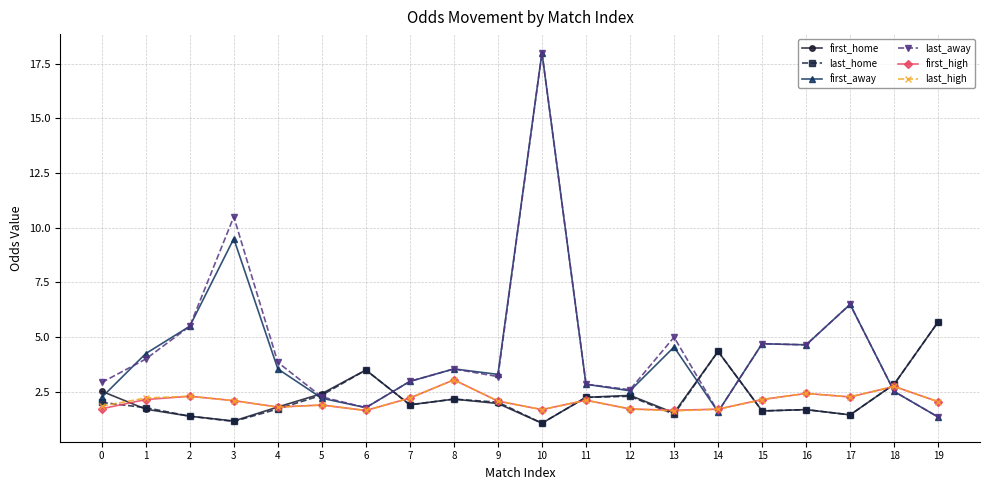

How many times do first_home and last_away cross each other?

5